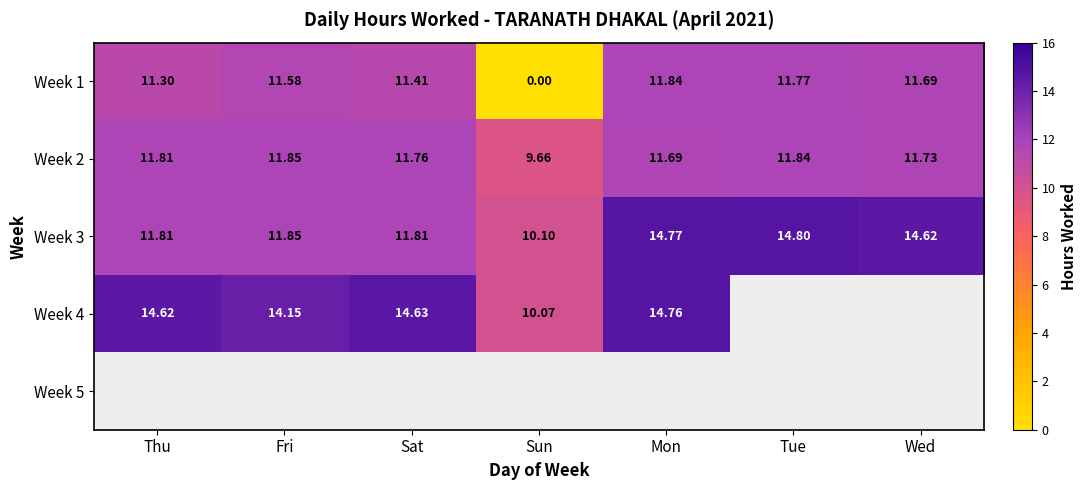

Which category has the highest value in the Week 2 series?

Fri